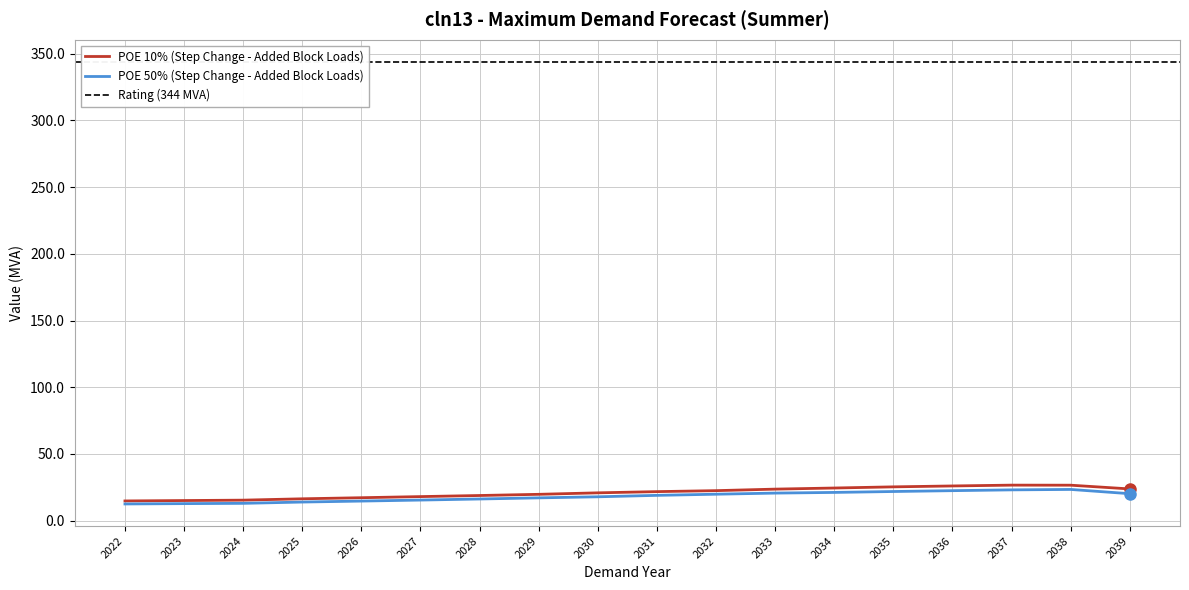

List the series in order of their overall mean, highest first.

POE 10% (Step Change - Added Block Loads), POE 50% (Step Change - Added Block Loads)